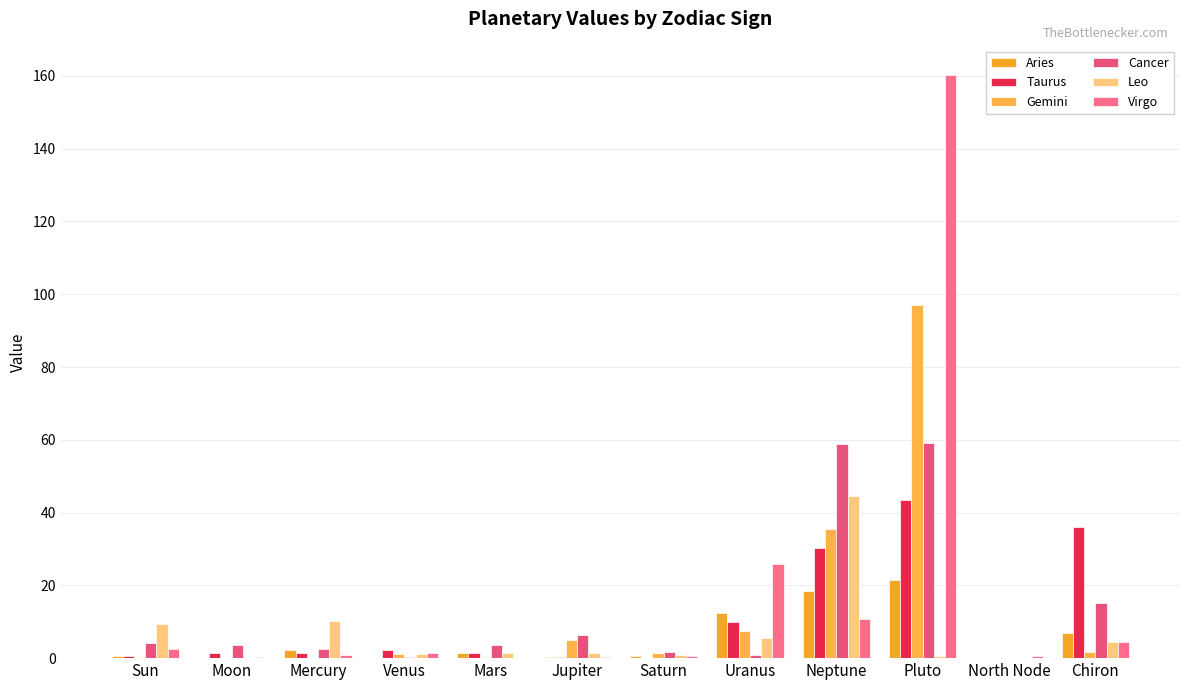

What is the difference between the highest and lowest values at Chiron?

34.4